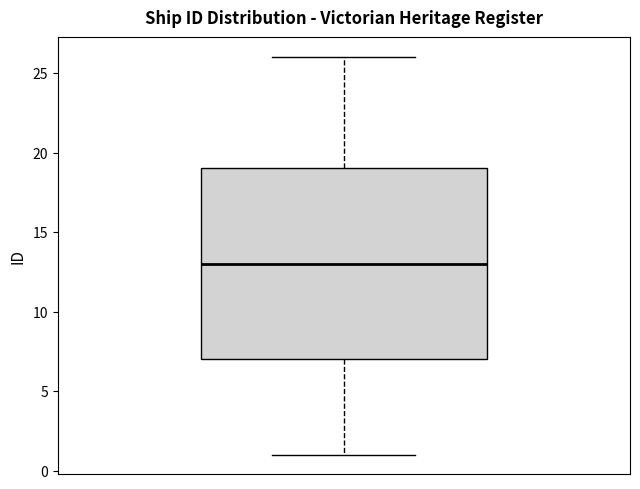

Transcribe this box plot: give where the median line is, the range the box spans, and where the two whiskers end, as read against the y-axis. The values are not printed on the chart, so give them approximately, as read against the axis.

median 13, box 7 to 19, whiskers 1 to 26